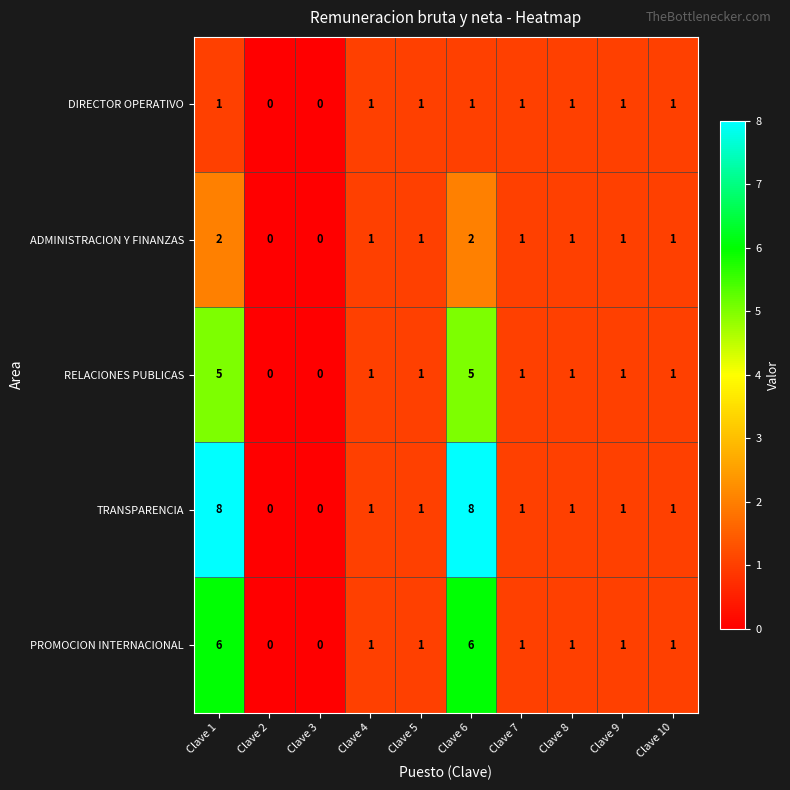

Which series changed the most between Clave 5 and Clave 6?

TRANSPARENCIA